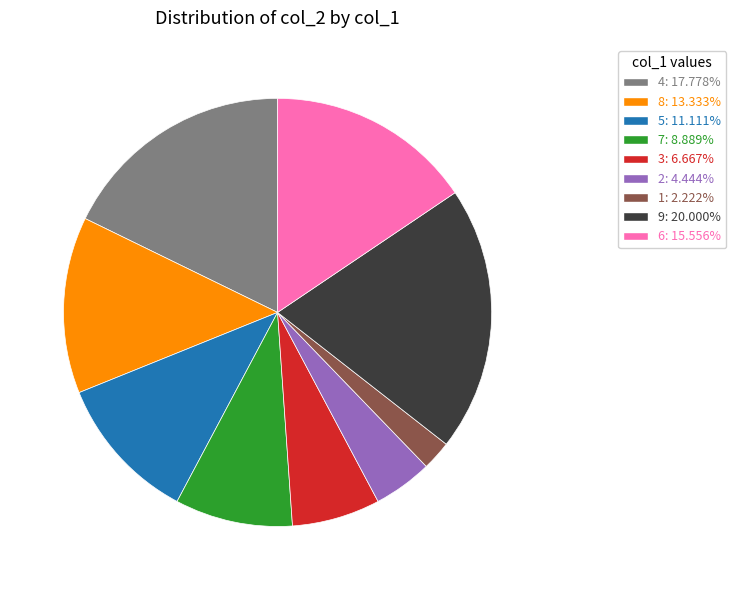

Does any single category account for the majority?

No